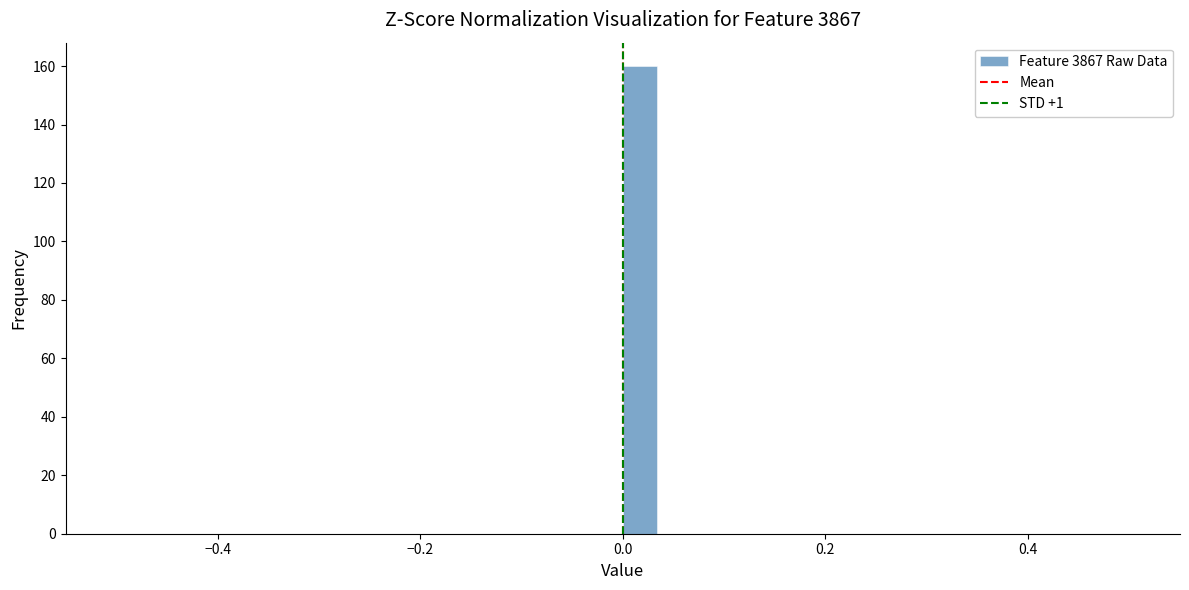

Around what value on the x-axis is the tallest bar? Give the approximate position of its centre, as read against the axis.

0.02